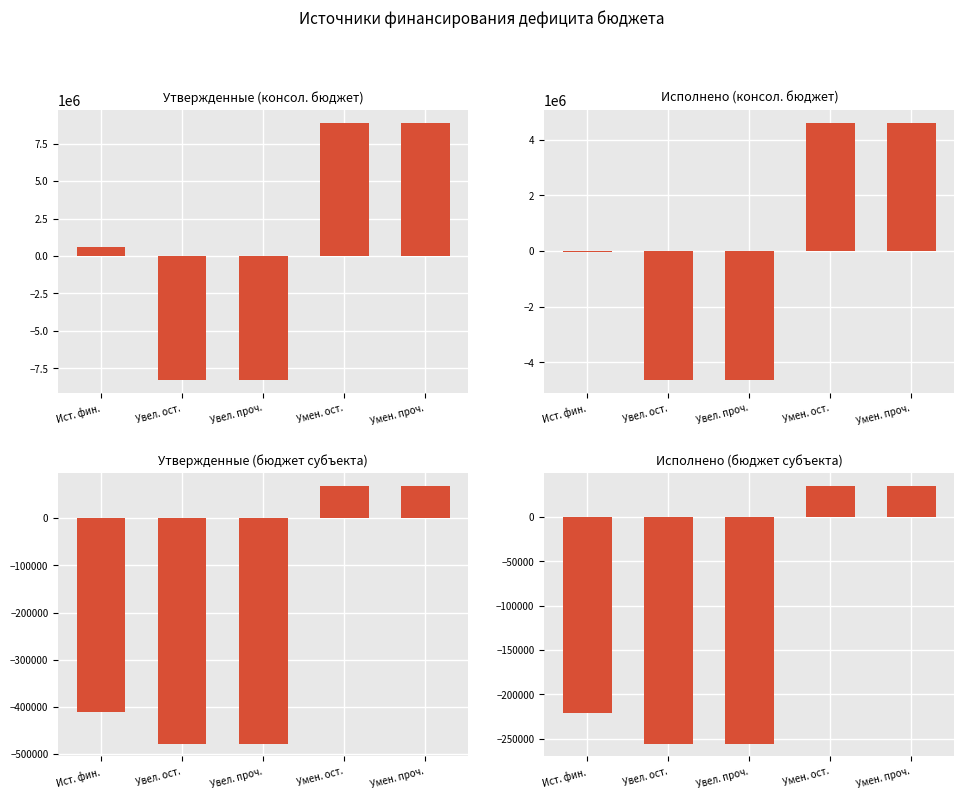

List the labels in order of Утвержденные (бюджет субъекта) value, smallest first.

Увел. ост., Увел. проч., Ист. фин., Умен. ост., Умен. проч.